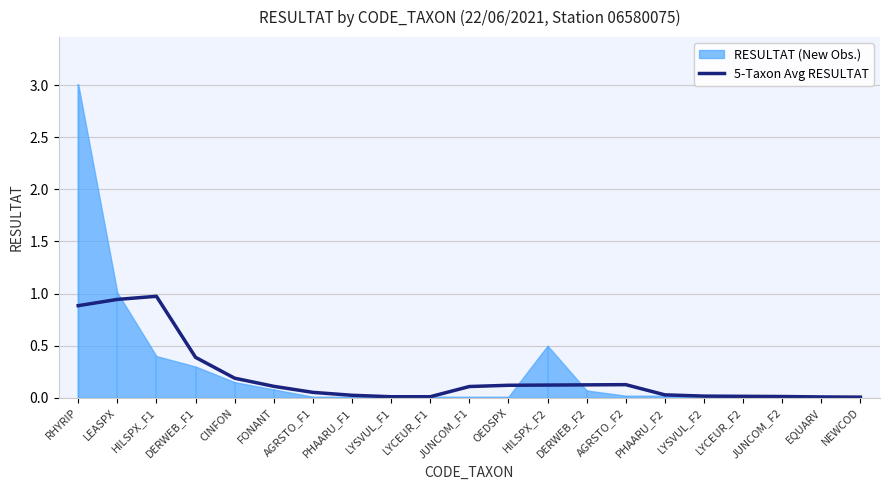

What position from the left is RHYRIP?

1